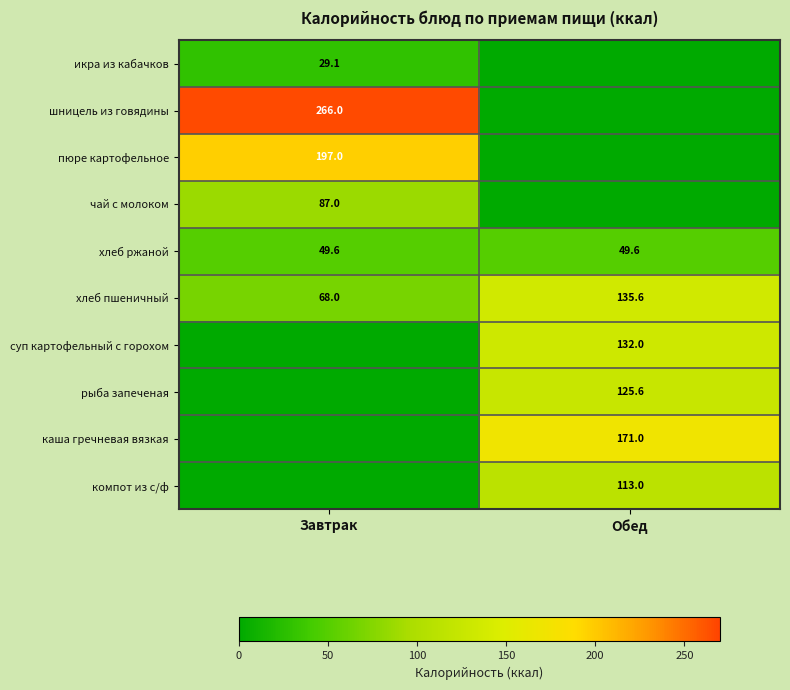

What is the average value of the хлеб пшеничный series?

101.8